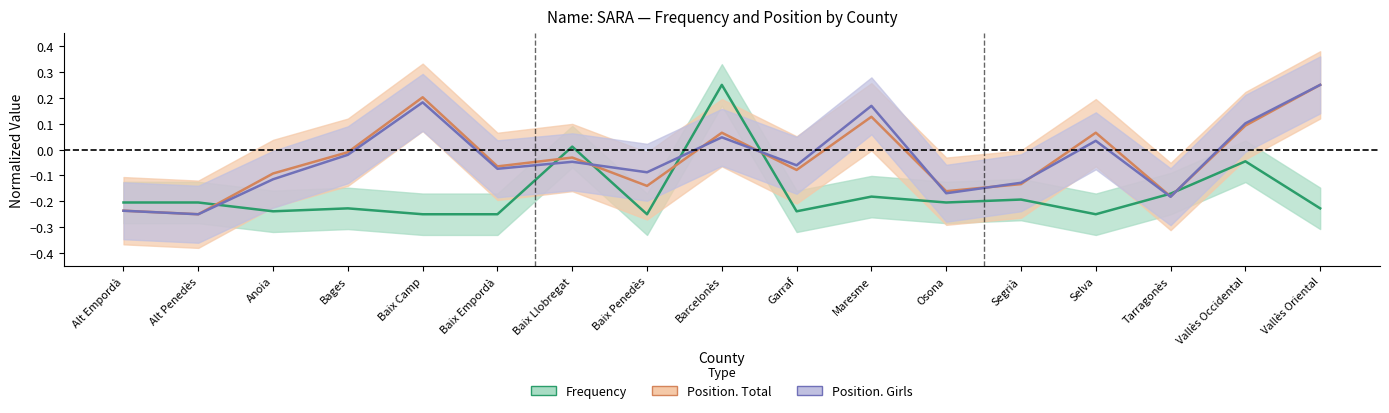

The value of Position. Total at Tarragonès is -0.0. True or false?

False